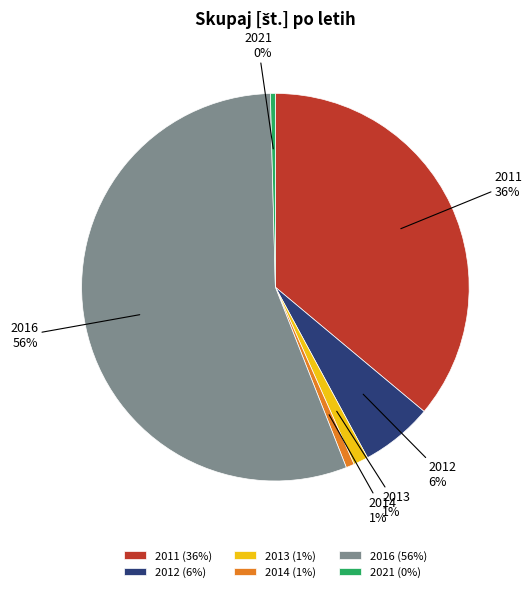

Is the sum of 2016 and 2011 greater than half?

Yes